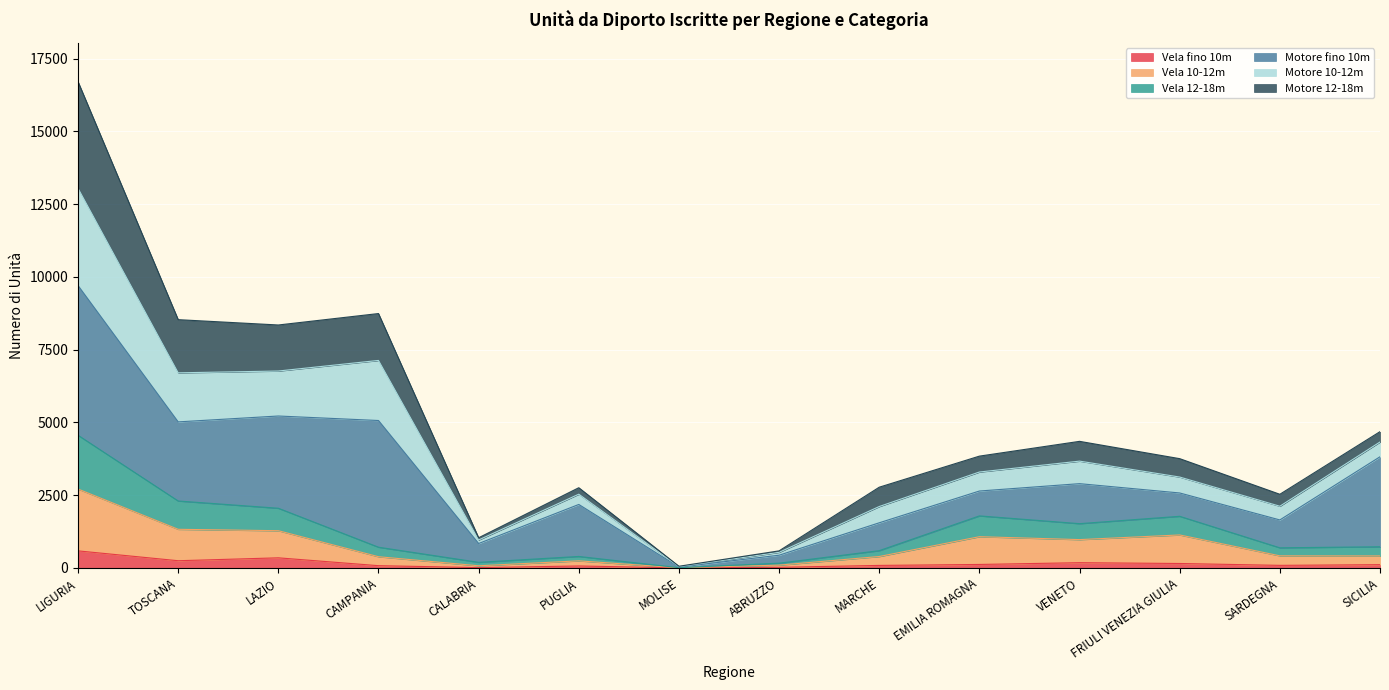

True or false: Vela fino 10m and Motore 10-12m intersect in this chart.

False